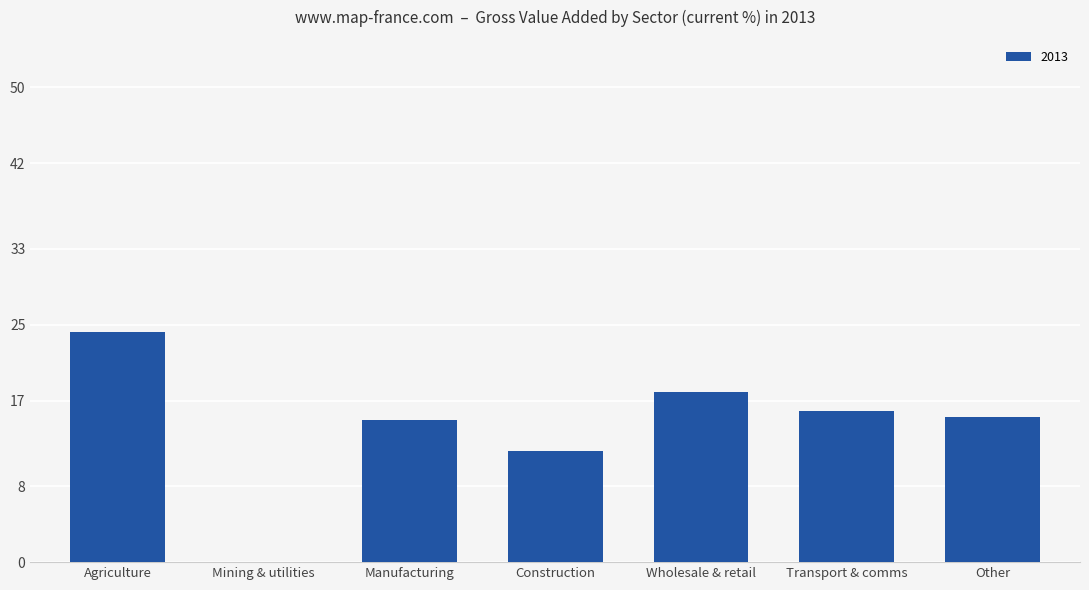

What is the sum of all values?

100.0